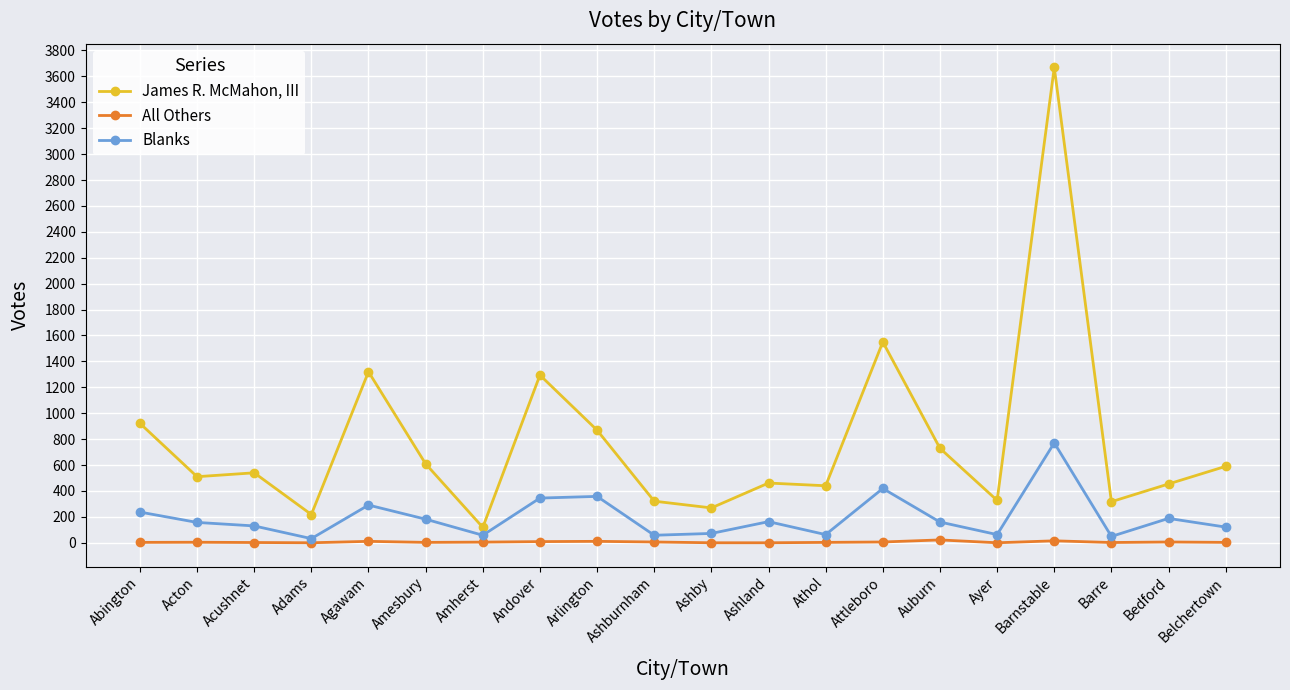

Which series changed the most between Andover and Ashby?

James R. McMahon, III